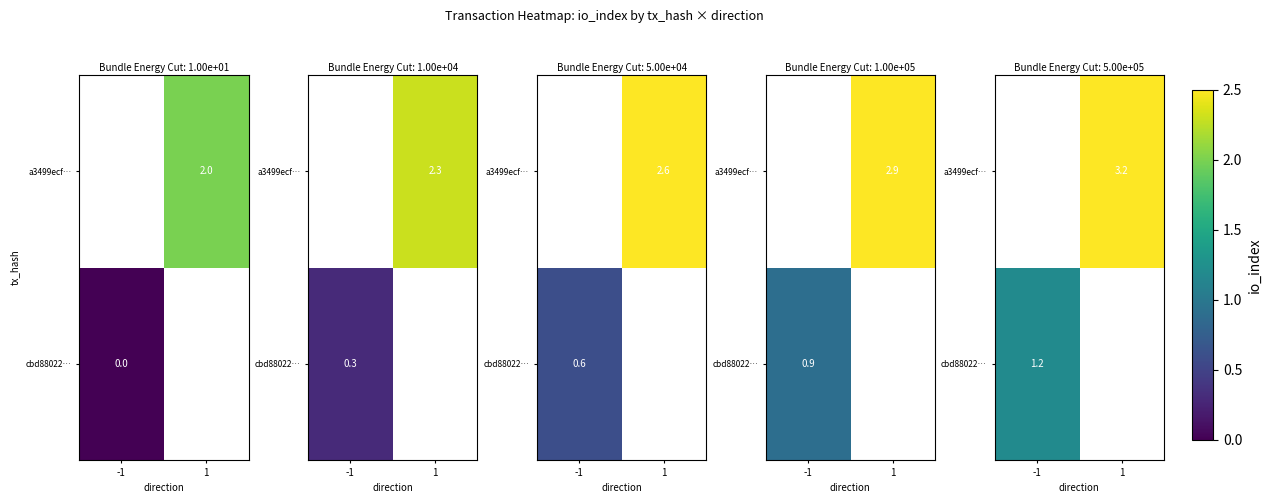

True or false: a3499ecf… has a value of 4.6 at 1.

False